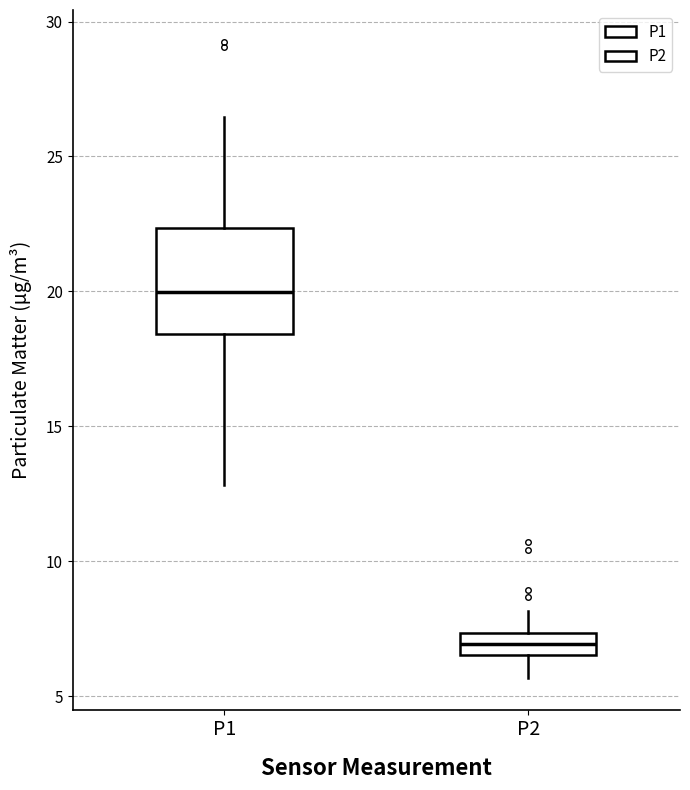

Which box's median line is the highest?

P1